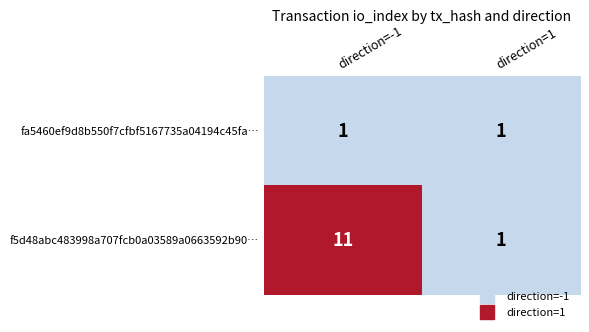

Which label corresponds to the largest value in the chart?

direction=-1